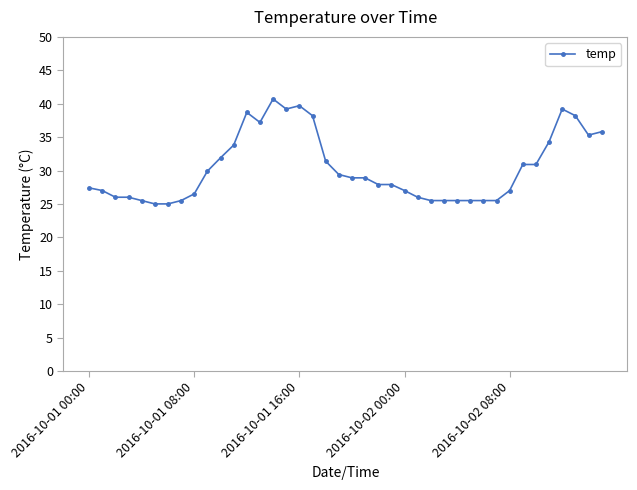

What is the difference between the maximum and minimum values?

15.7